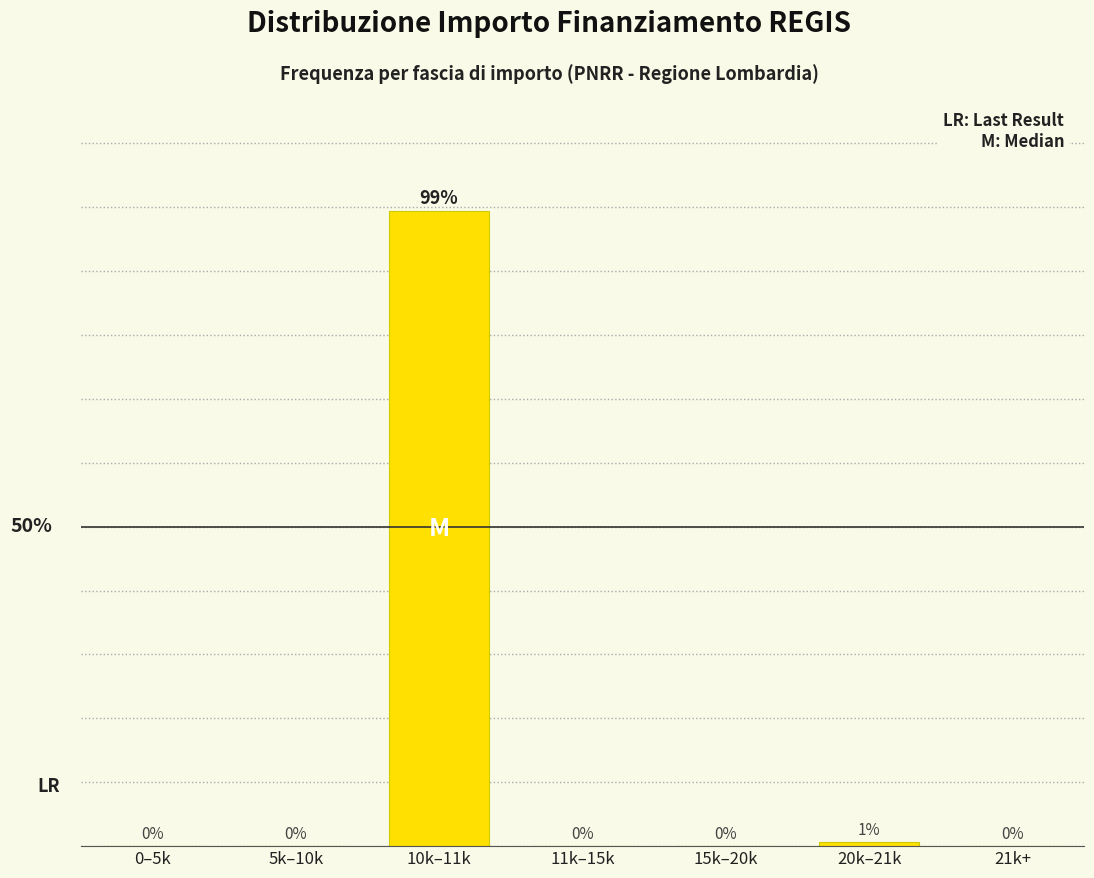

At which label is the value closest to 49?

20k–21k